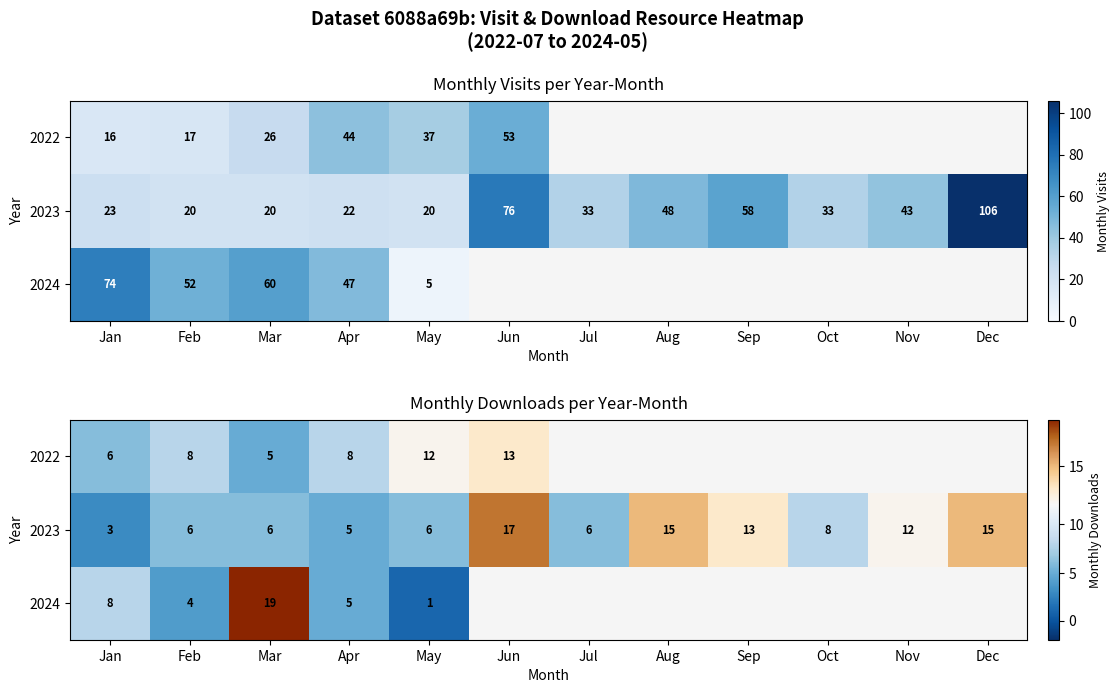

Is the value of 2024 at Mar greater than the value of 2022 at May?

Yes